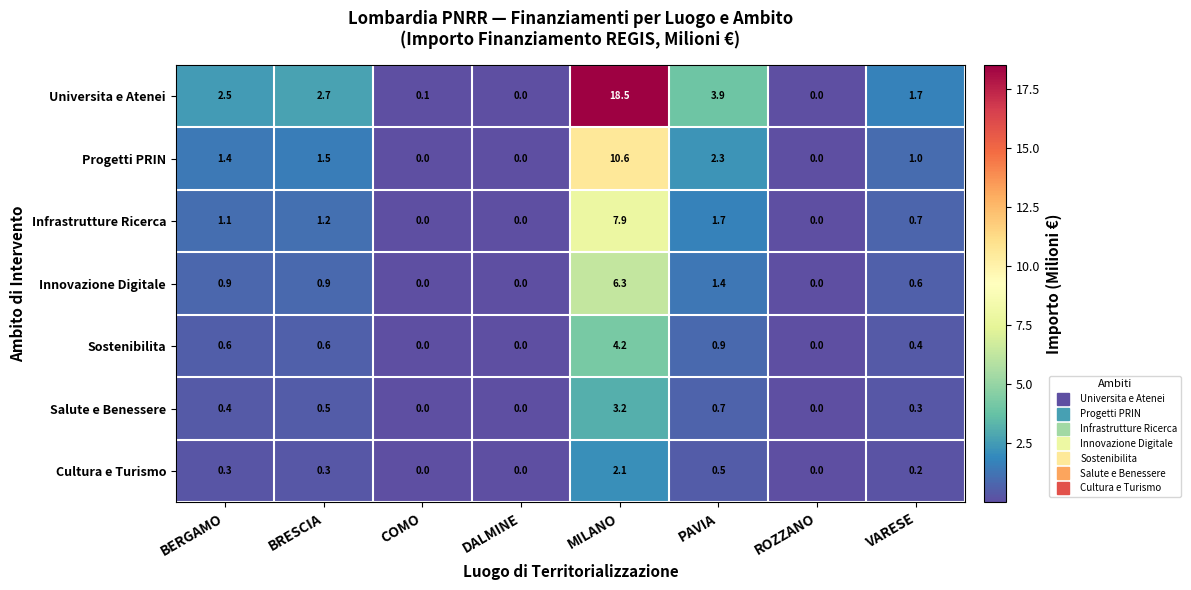

What is the difference between the maximum and second lowest values in the Sostenibilita series?

4.2